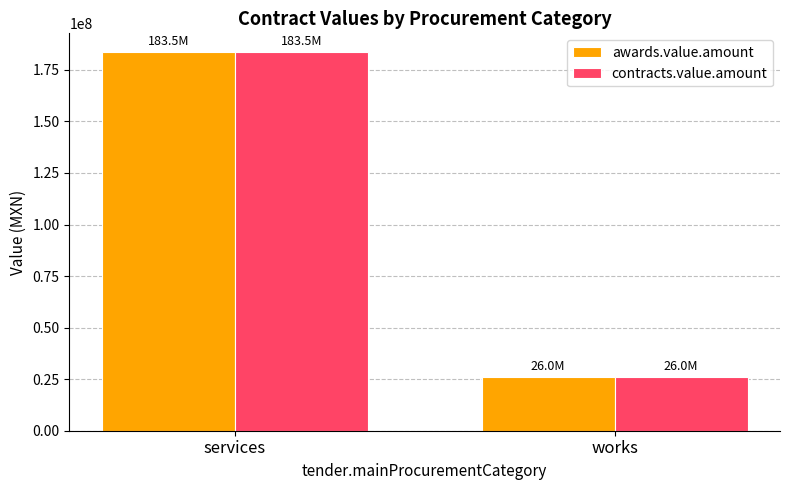

What is the minimum value shown in the chart?

25978165.5